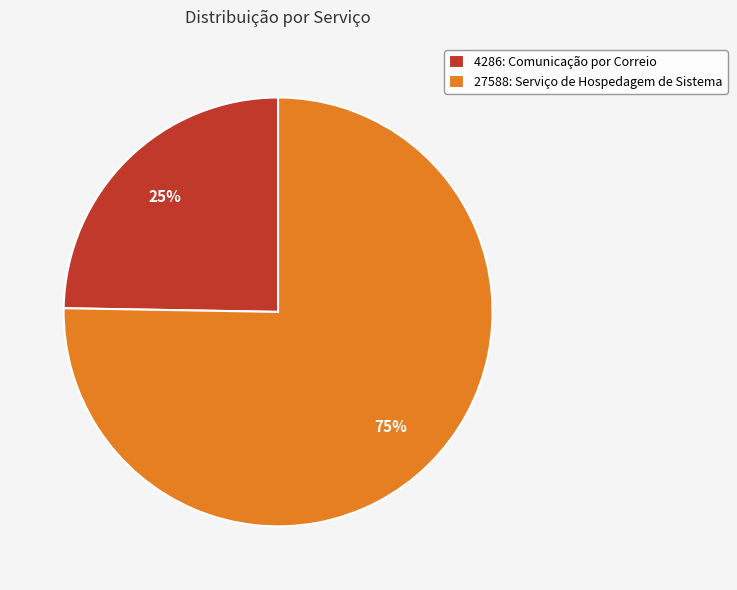

To the nearest percent, what portion does 4286: Comunicação por Correio represent?

25%